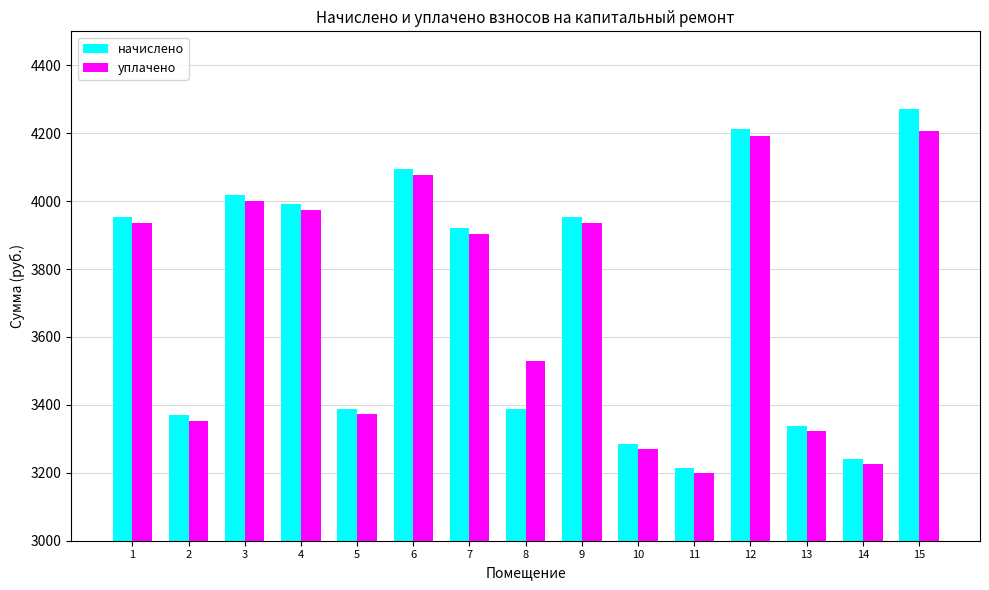

What is the maximum value shown in the chart?

4270.3